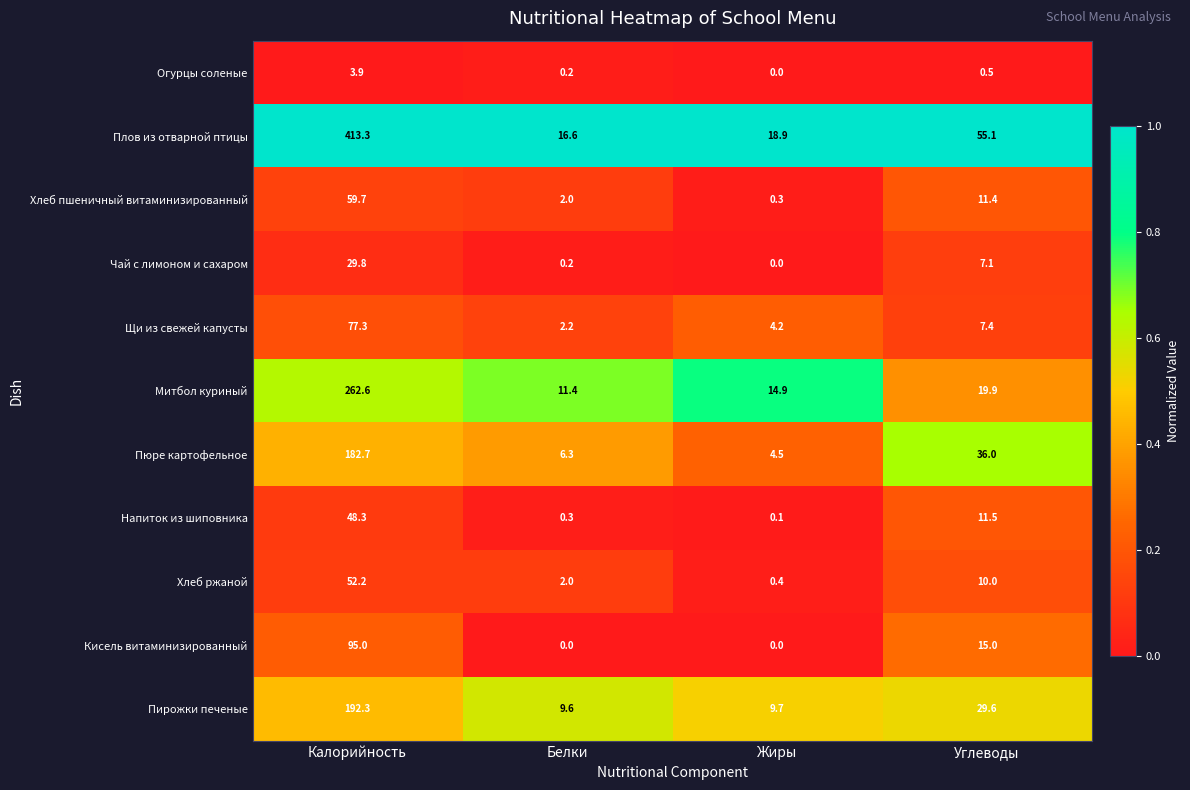

How many series are shown in this chart?

11